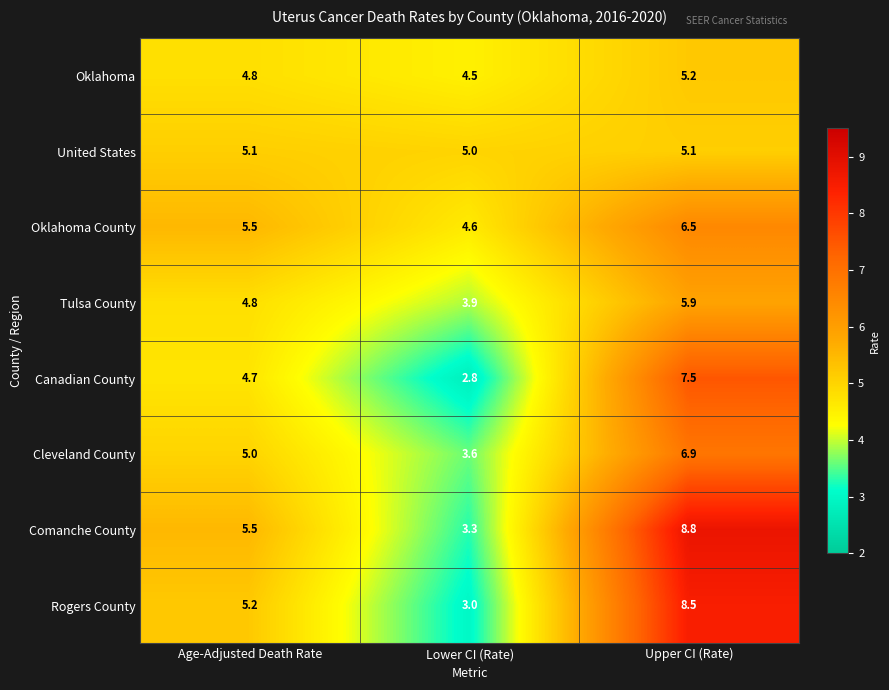

Reading left to right, list all the values displayed in this chart.

Oklahoma: Age-Adjusted Death Rate=4.8	Lower CI (Rate)=4.5	Upper CI (Rate)=5.2
United States: Age-Adjusted Death Rate=5.1	Lower CI (Rate)=5.0	Upper CI (Rate)=5.1
Oklahoma County: Age-Adjusted Death Rate=5.5	Lower CI (Rate)=4.6	Upper CI (Rate)=6.5
Tulsa County: Age-Adjusted Death Rate=4.8	Lower CI (Rate)=3.9	Upper CI (Rate)=5.9
Canadian County: Age-Adjusted Death Rate=4.7	Lower CI (Rate)=2.8	Upper CI (Rate)=7.5
Cleveland County: Age-Adjusted Death Rate=5.0	Lower CI (Rate)=3.6	Upper CI (Rate)=6.9
Comanche County: Age-Adjusted Death Rate=5.5	Lower CI (Rate)=3.3	Upper CI (Rate)=8.8
Rogers County: Age-Adjusted Death Rate=5.2	Lower CI (Rate)=3.0	Upper CI (Rate)=8.5